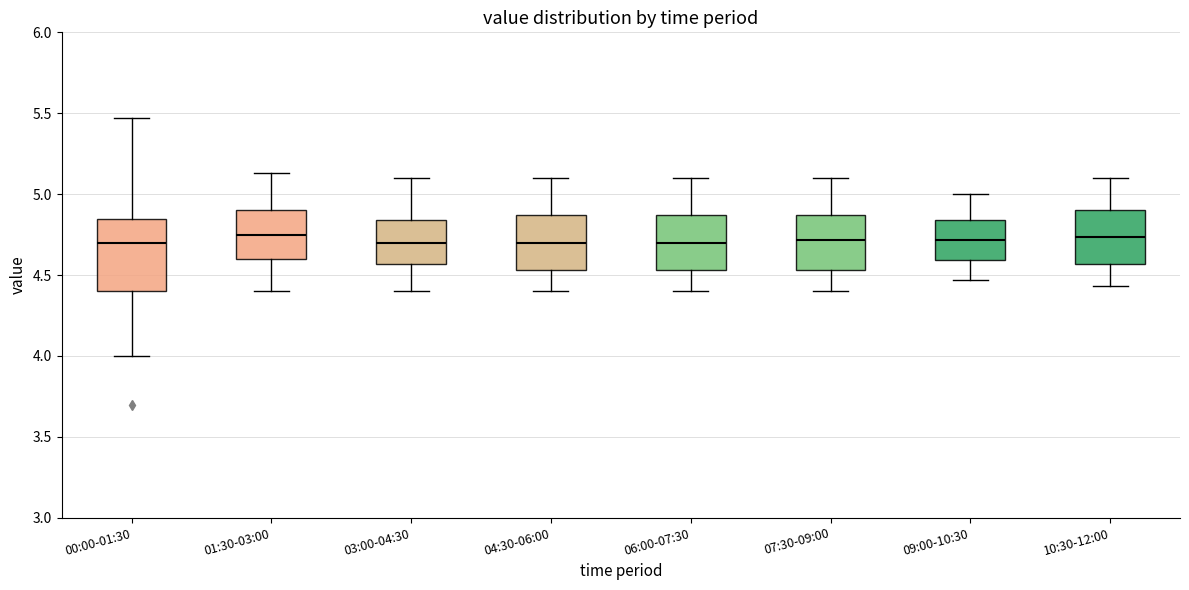

Which box is the tallest, from its lower edge to its upper edge?

00:00-01:30